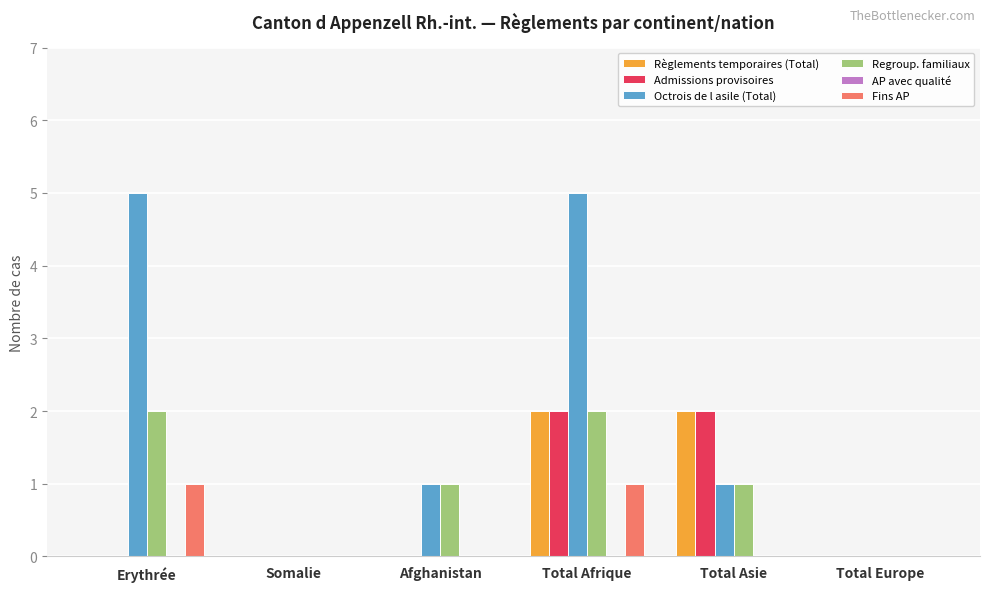

What is the difference between the Admissions provisoires values at Total Afrique and Somalie?

2